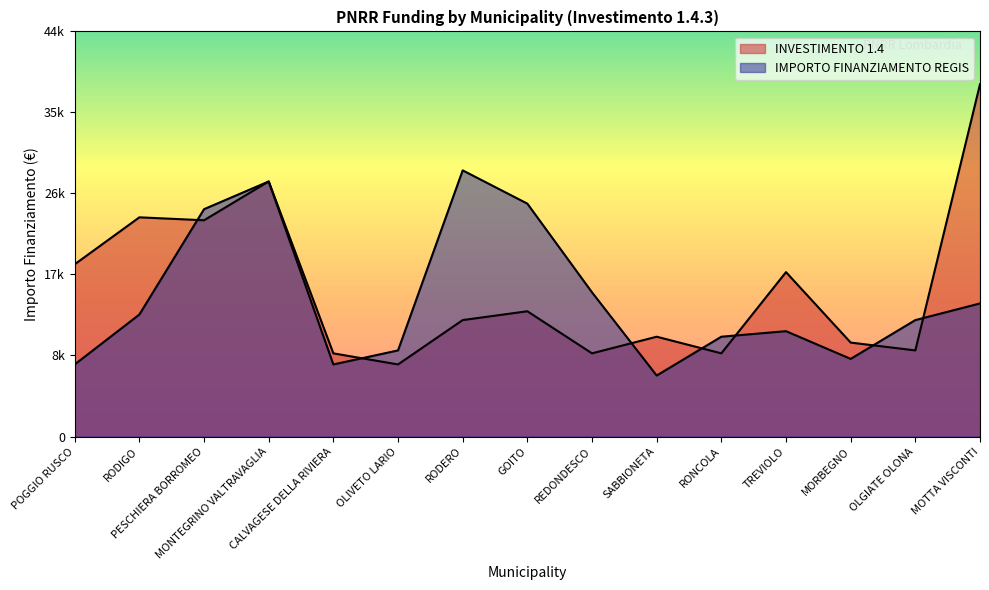

Is it true that IMPORTO FINANZIAMENTO REGIS equals 7891 at POGGIO RUSCO?

True